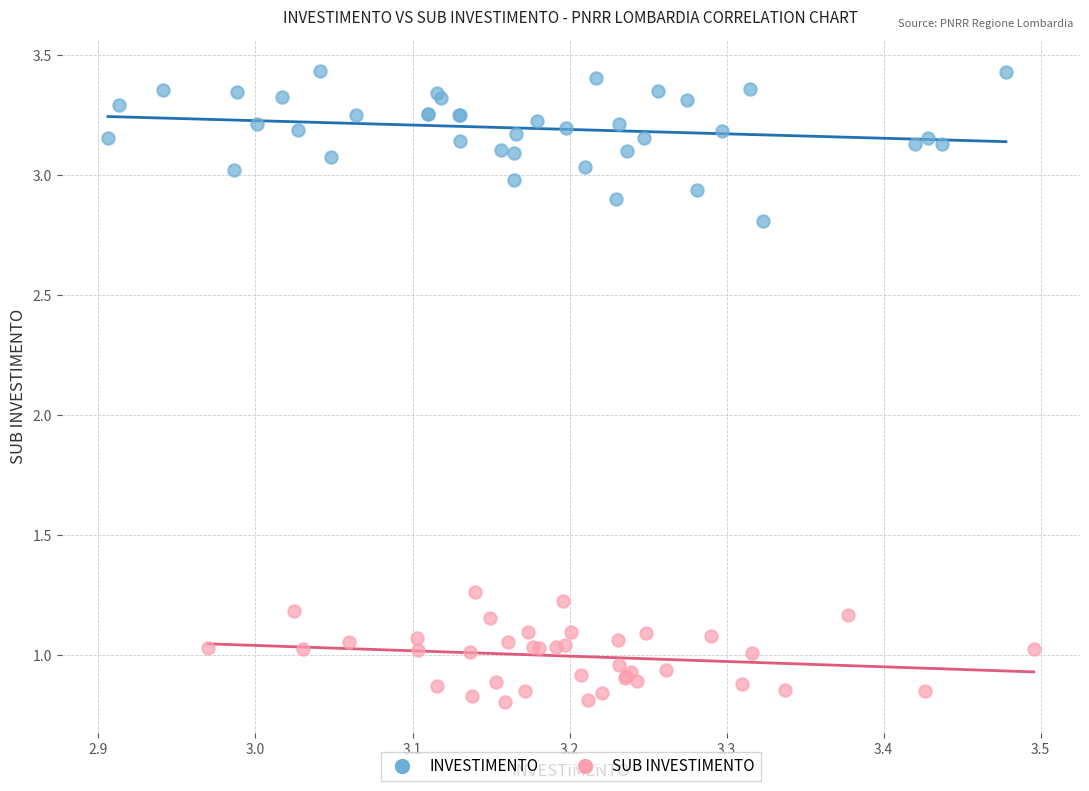

Which series contains the highest Y value?

INVESTIMENTO